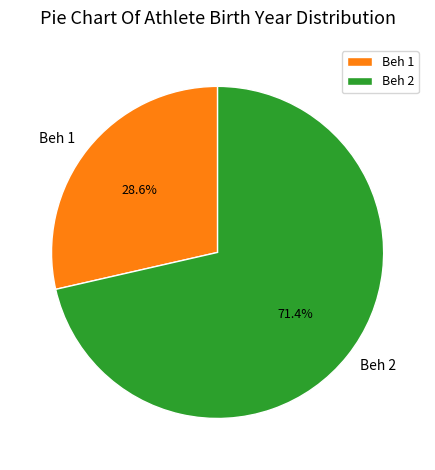

How much of the chart is everything except Beh 1?

71.4%